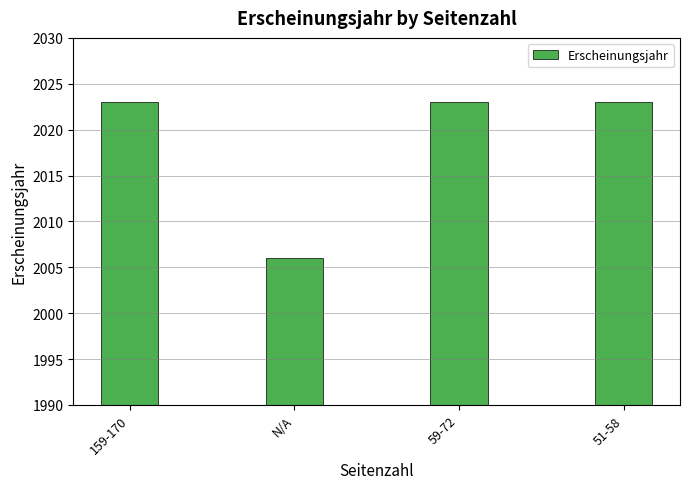

What is the maximum value shown in the chart?

2023